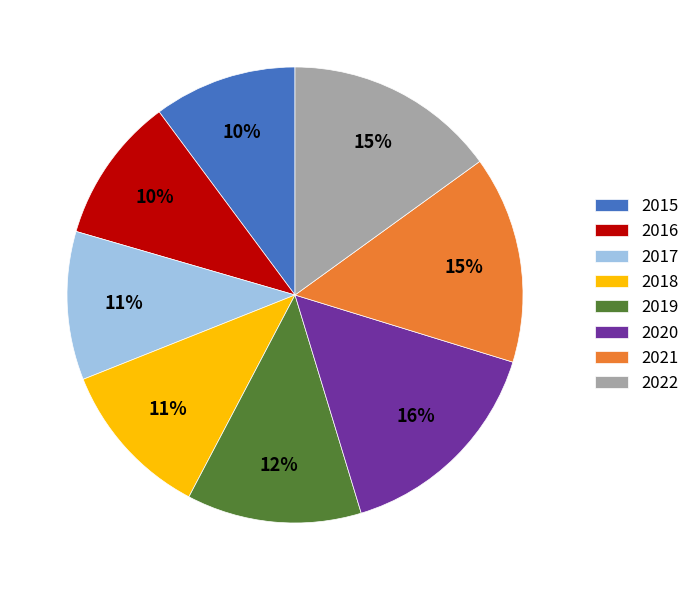

Combined, do 2018 and 2021 account for over 50%?

No